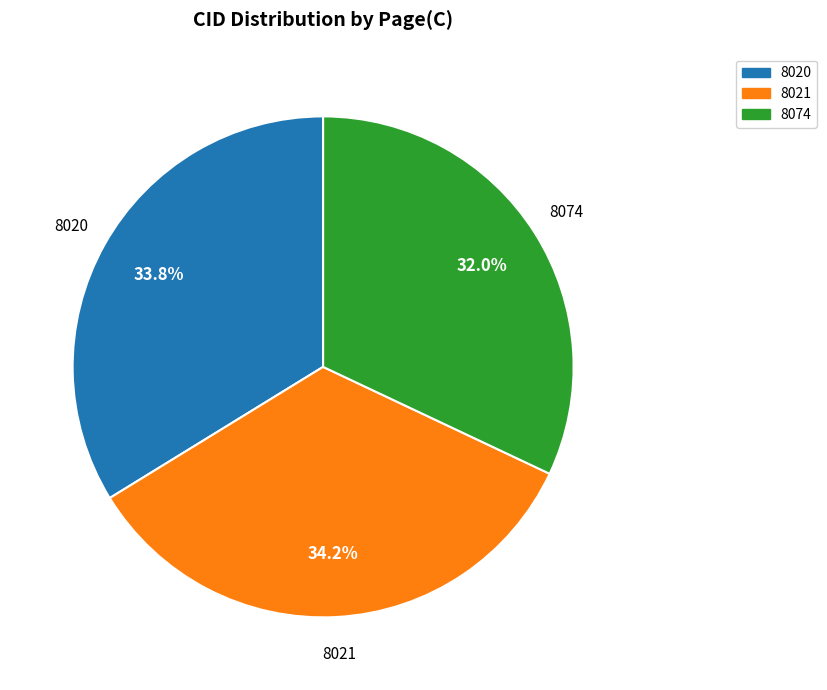

Which slice is the smallest?

8074